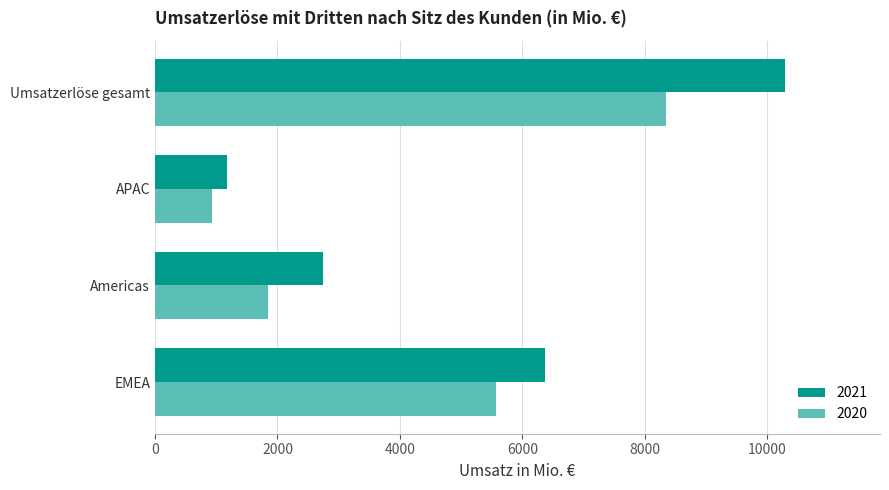

At which category does the chart reach its minimum across all series?

APAC